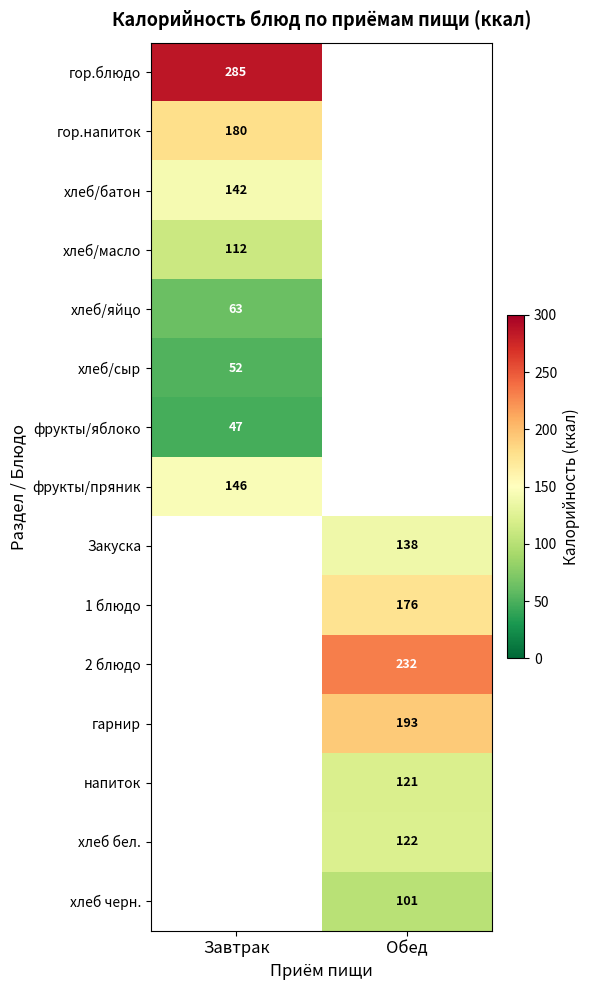

Is it true that напиток equals 121 at Обед?

True